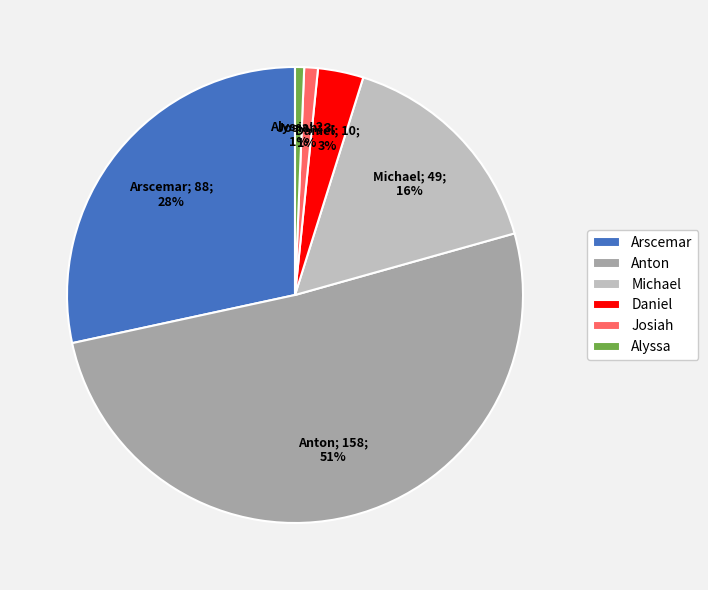

To the nearest percent, what is the difference between the largest and smallest slice percentages?

50%